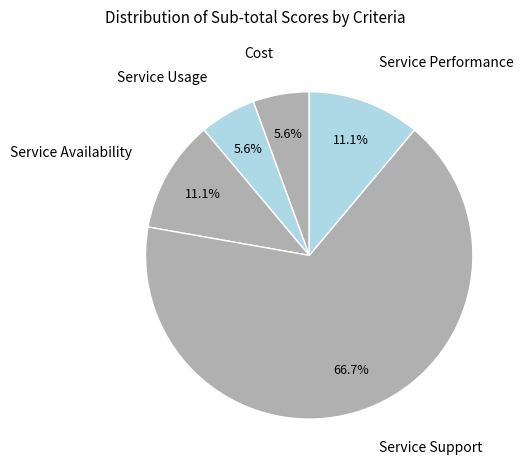

How many segments does this pie chart have?

5